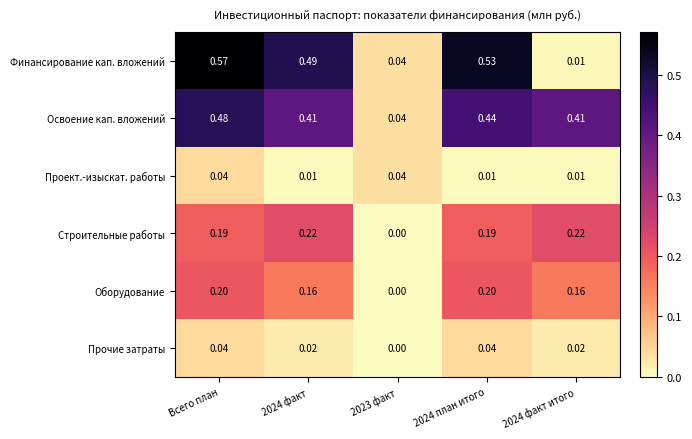

Which series has the largest range (max minus min)?

Финансирование кап. вложений